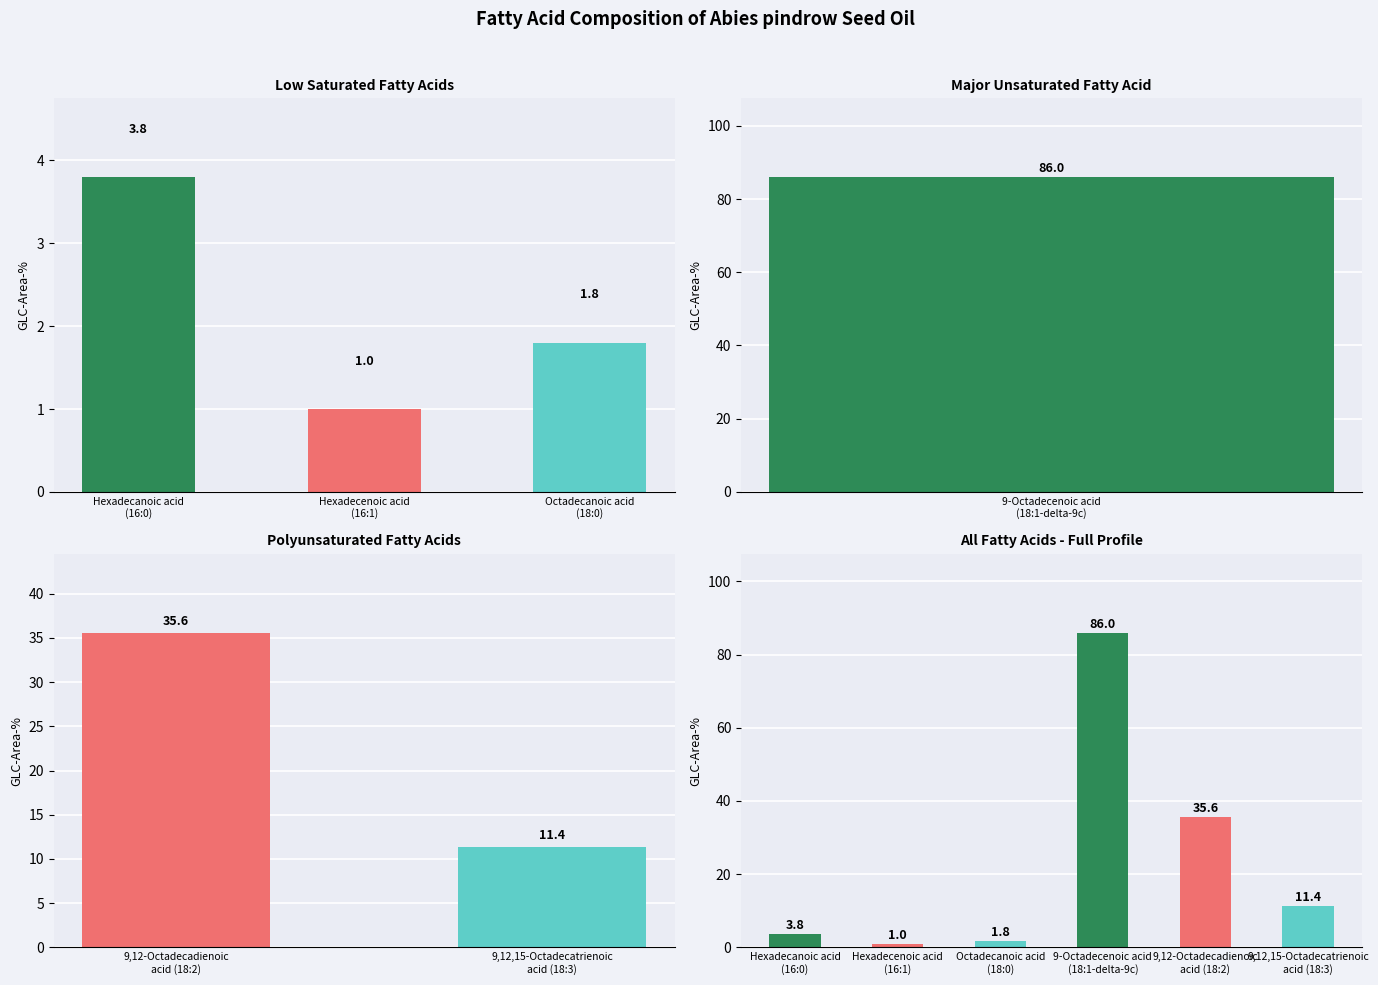

How many data points are less than 11?

3